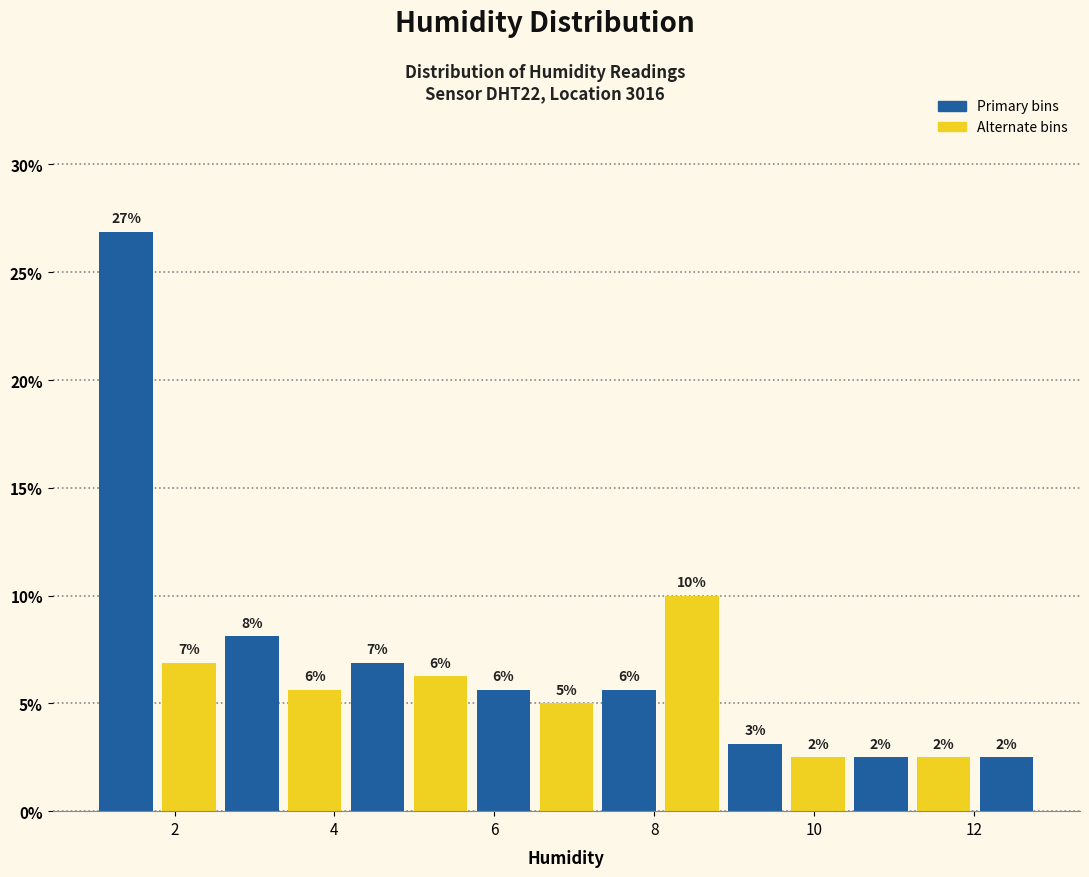

Read against the x-axis, roughly where is the centre of the tallest bar?

1.4